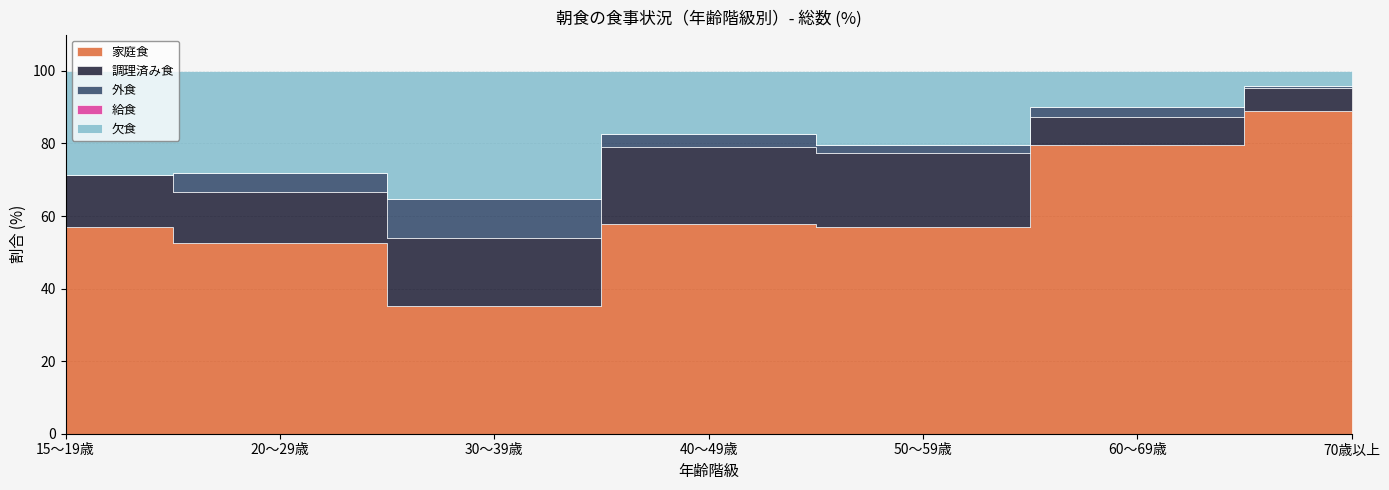

True or false: 家庭食 has more than 0 points higher than both neighbors.

True